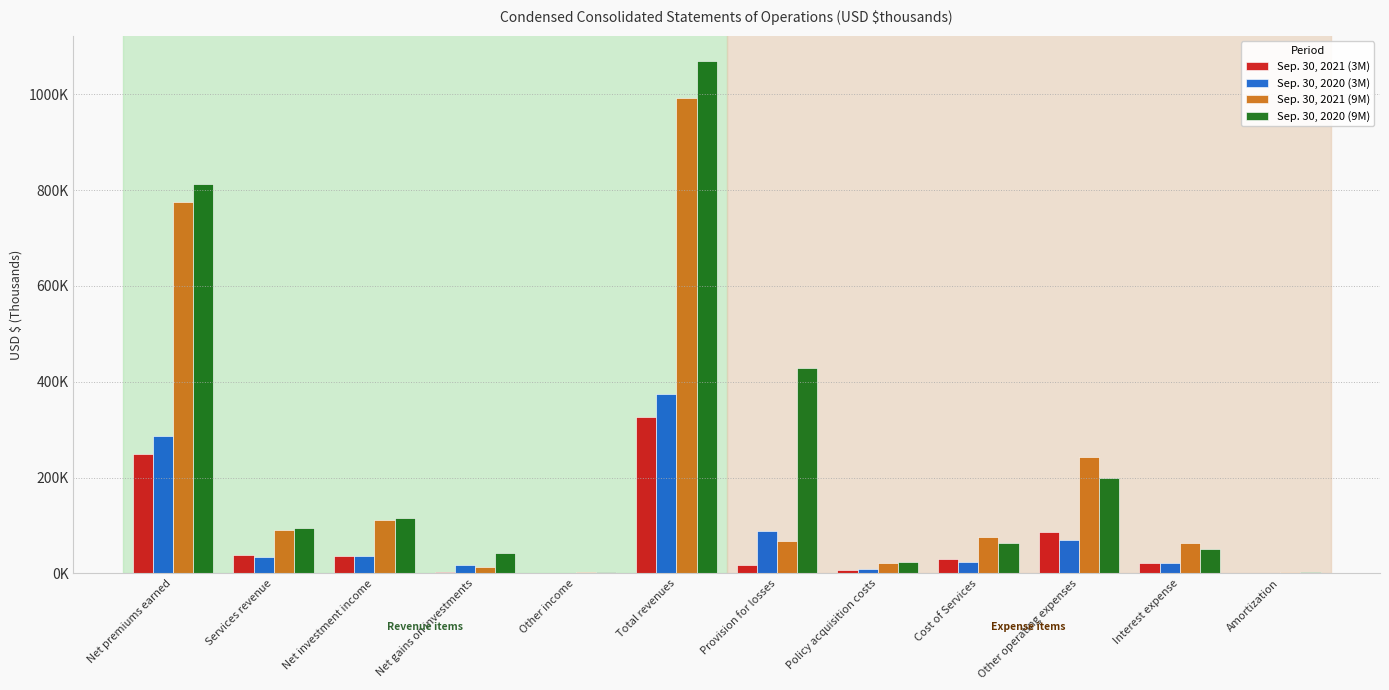

Is the value of Sep. 30, 2020 (3M) at Cost of Services greater than the value of Sep. 30, 2021 (3M) at Interest expense?

Yes